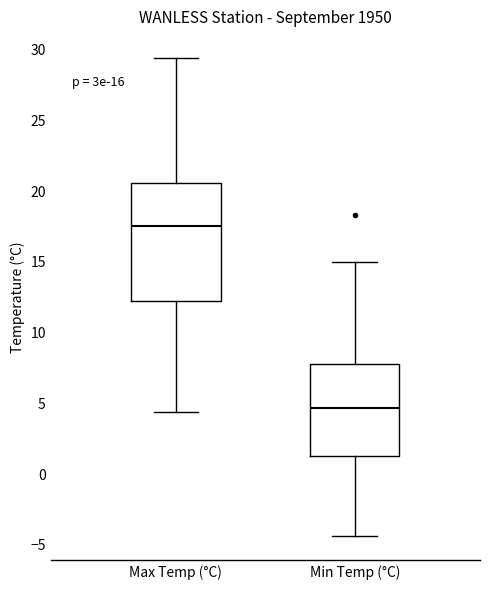

Which box has the highest median line?

Max Temp (°C)